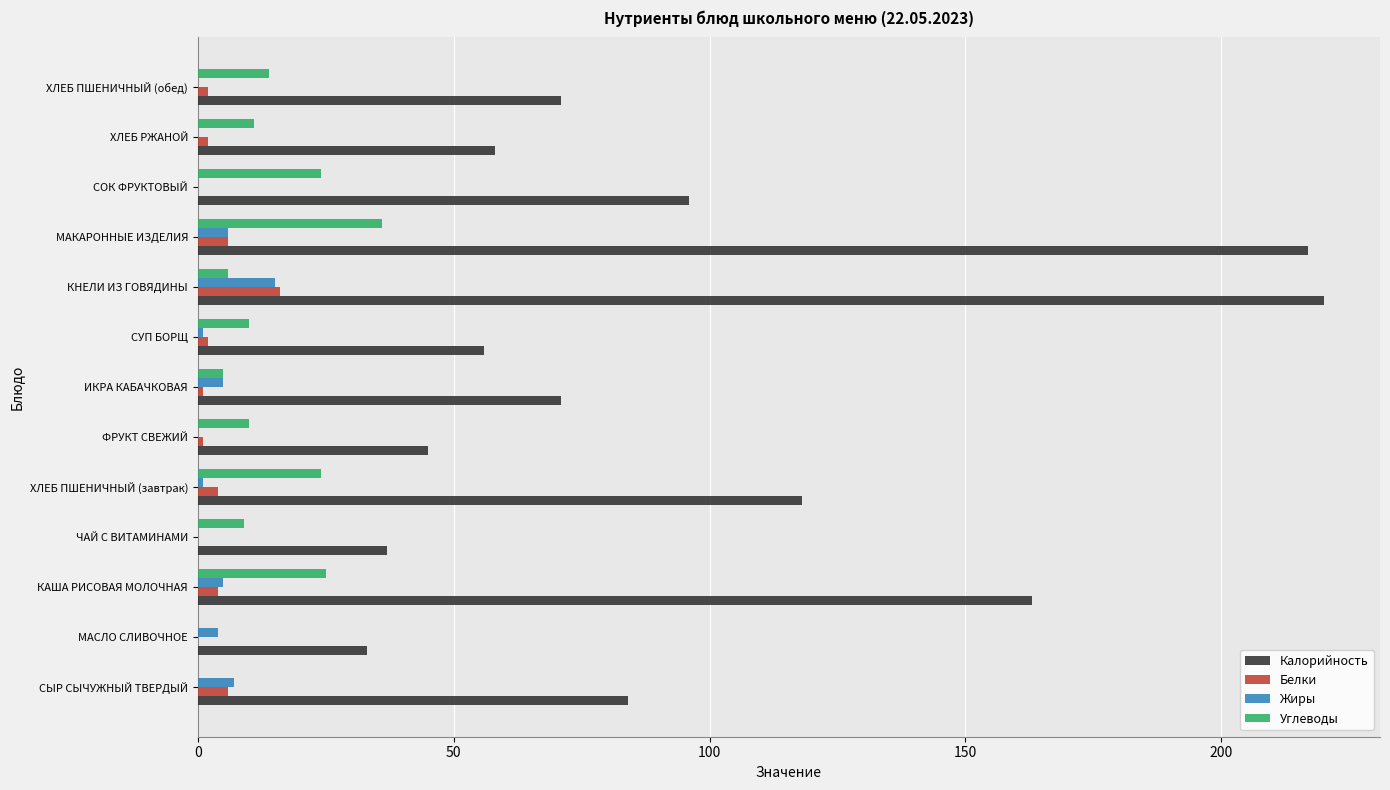

What is the highest value of the Углеводы series?

36